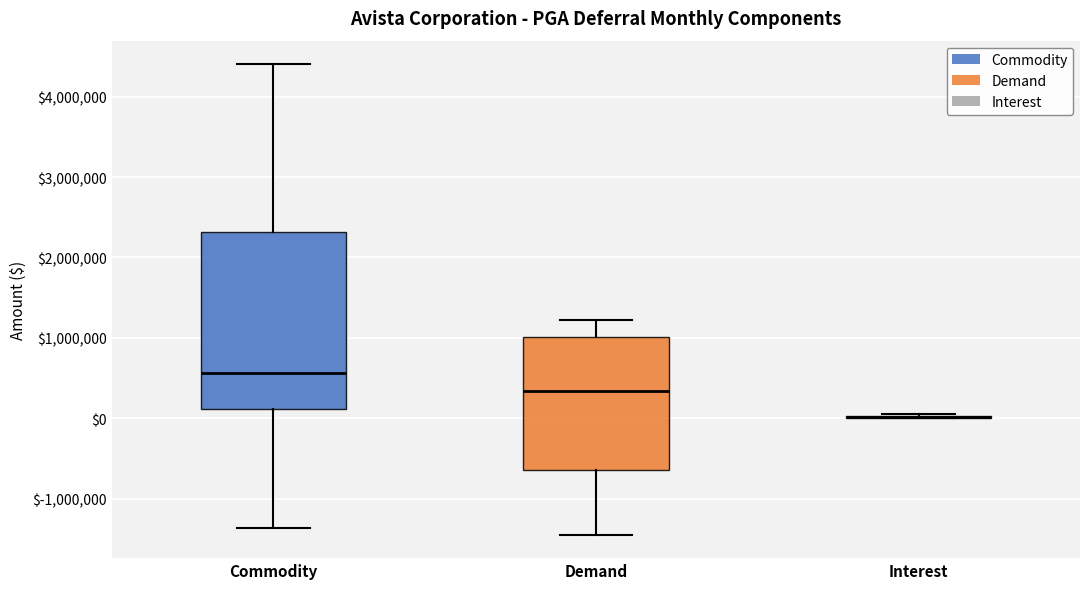

Comparing the boxes themselves (not the whiskers), which one is the tallest?

Commodity